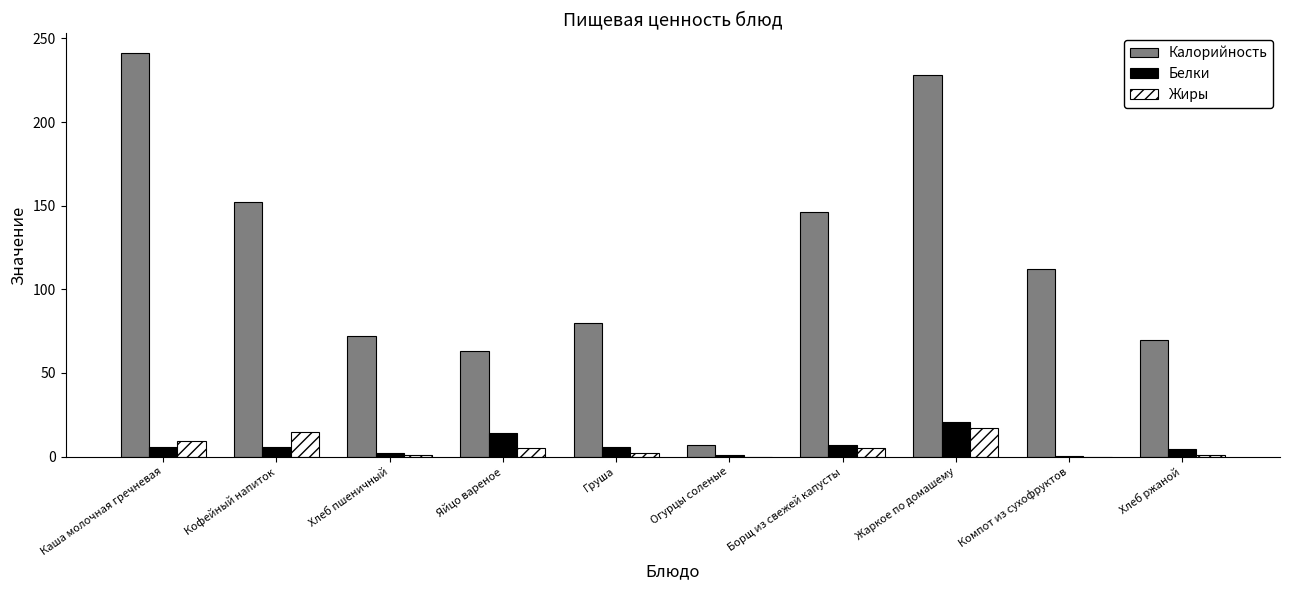

What is the sum of all Жиры values?

55.5